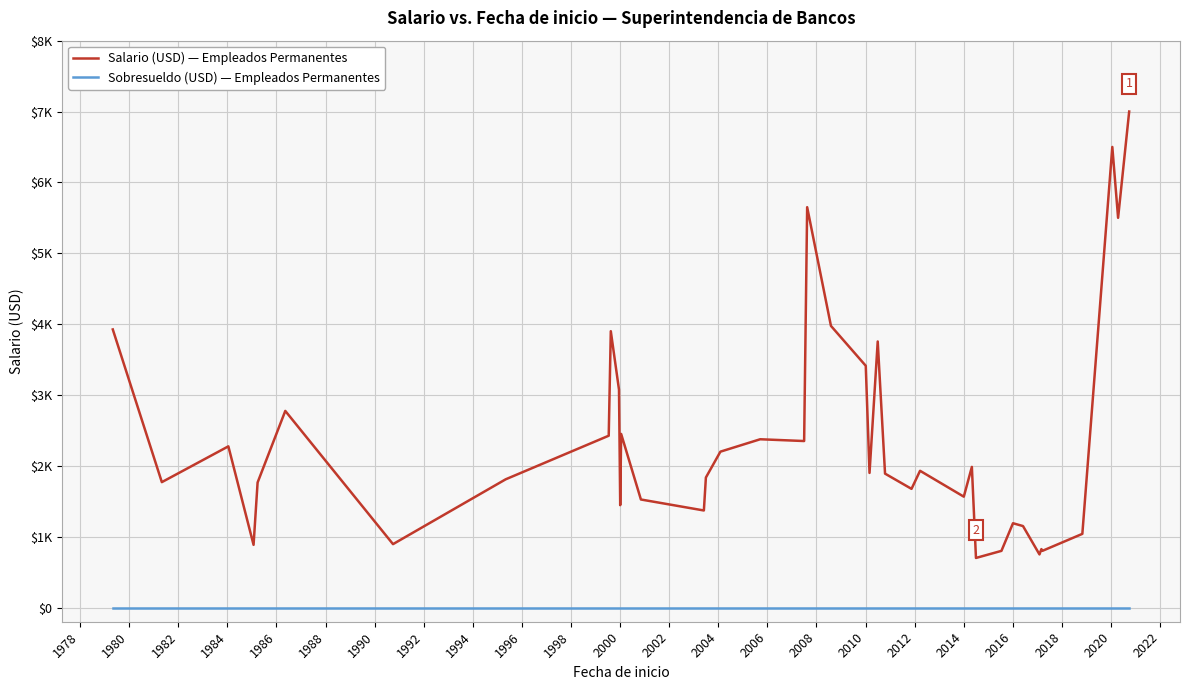

Does the chart have visible grid lines?

Yes